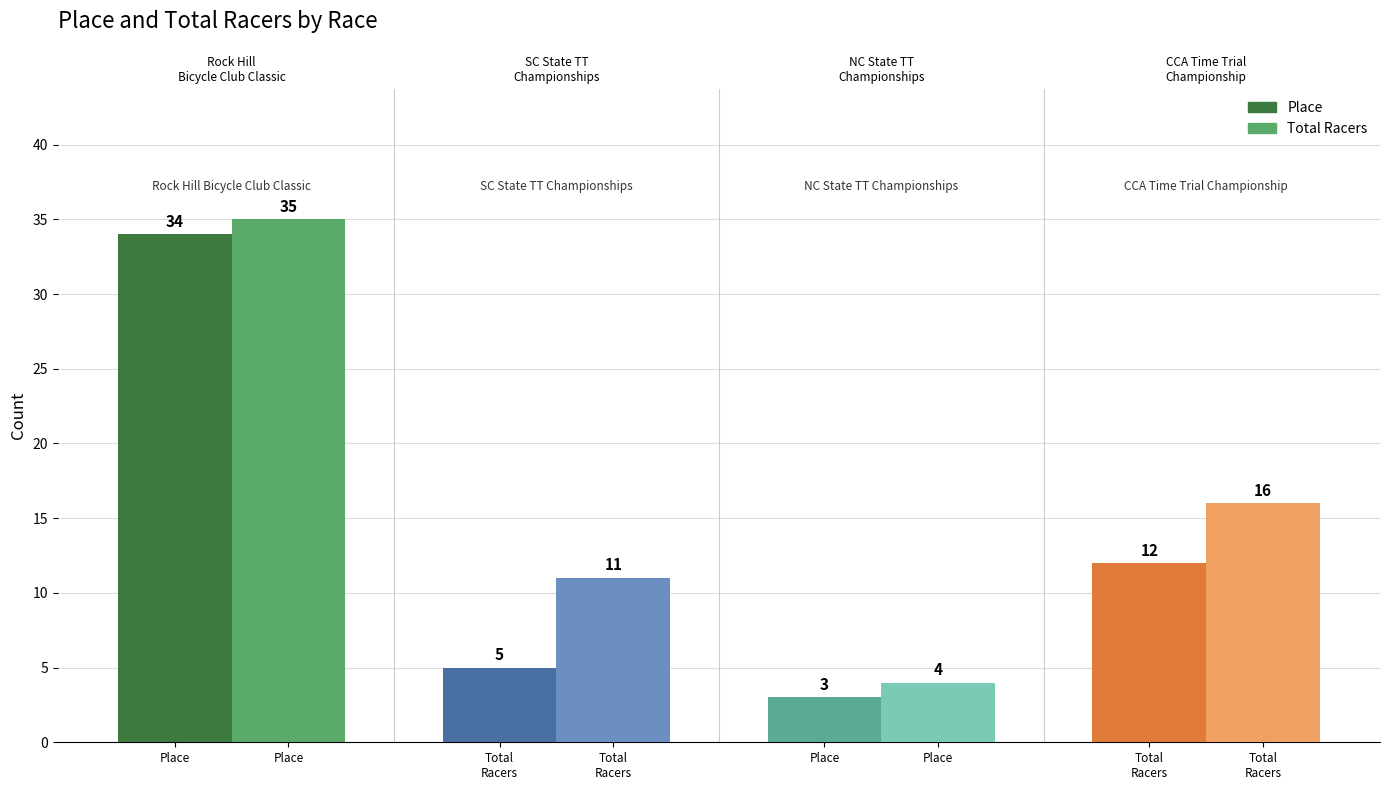

What is the difference between the maximum and minimum values in the Total Racers series?

31